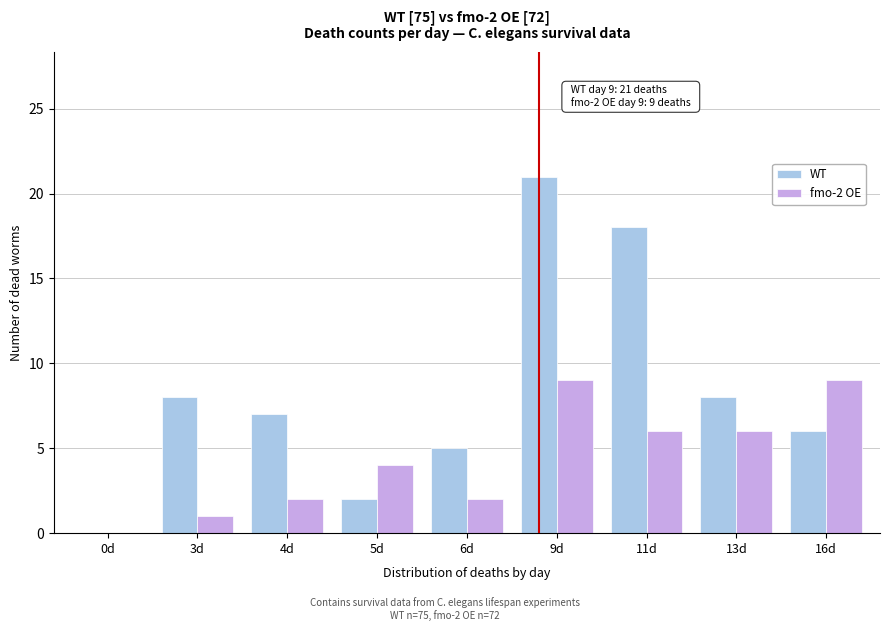

Reading left to right, list all the values displayed in this chart.

WT: 0d=0	3d=8	4d=7	5d=2	6d=5	9d=21	11d=18	13d=8	16d=6
fmo-2 OE: 0d=0	3d=1	4d=2	5d=4	6d=2	9d=9	11d=6	13d=6	16d=9